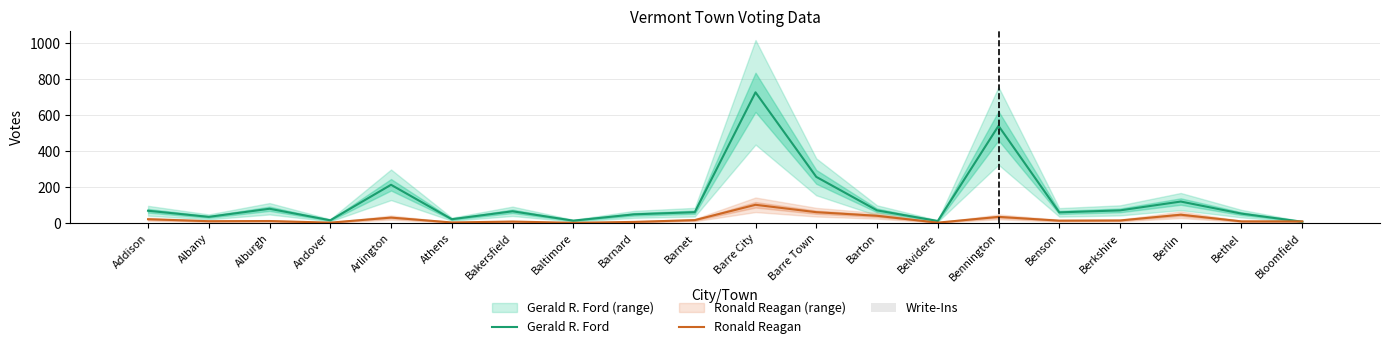

Reading right to left, what are all the values shown in this chart?

Gerald R. Ford: Bloomfield=7	Bethel=52	Berlin=119	Berkshire=70	Benson=59	Bennington=539	Belvidere=11	Barton=70	Barre Town=256	Barre City=725	Barnet=60	Barnard=48	Baltimore=13	Bakersfield=65	Athens=21	Arlington=212	Andover=15	Alburgh=79	Albany=34	Addison=68
Ronald Reagan: Bloomfield=9	Bethel=9	Berlin=46	Berkshire=14	Benson=13	Bennington=34	Belvidere=2	Barton=40	Barre Town=60	Barre City=101	Barnet=16	Barnard=6	Baltimore=1	Bakersfield=8	Athens=3	Arlington=30	Andover=2	Alburgh=11	Albany=10	Addison=21
Write-Ins: Bloomfield=1	Bethel=1	Berlin=1	Berkshire=1	Benson=1	Bennington=1	Belvidere=1	Barton=1	Barre Town=1	Barre City=1	Barnet=1	Barnard=1	Baltimore=1	Bakersfield=1	Athens=1	Arlington=1	Andover=1	Alburgh=1	Albany=1	Addison=1